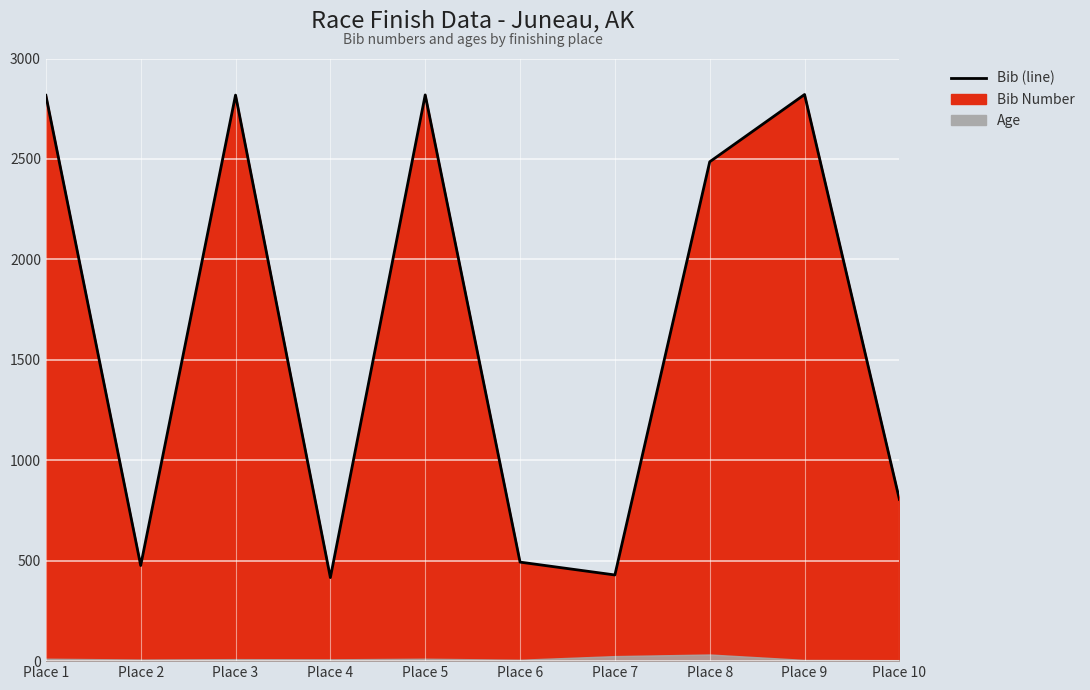

What is the sum of the values at Place 4 and Place 7?

845